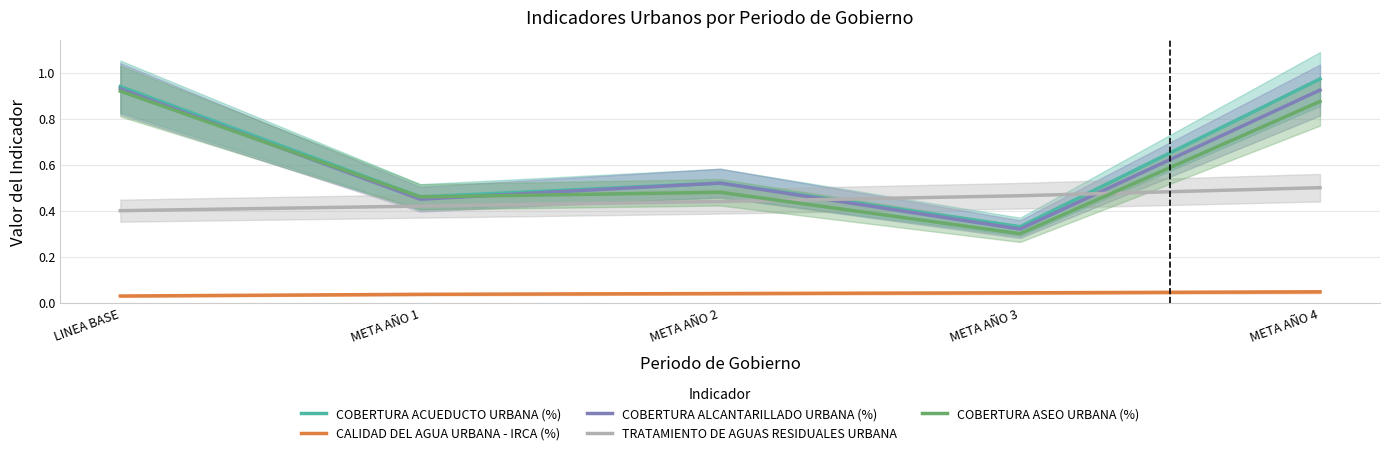

In COBERTURA ALCANTARILLADO URBANA (%), how many points are higher than both neighbors (excluding endpoints)?

1